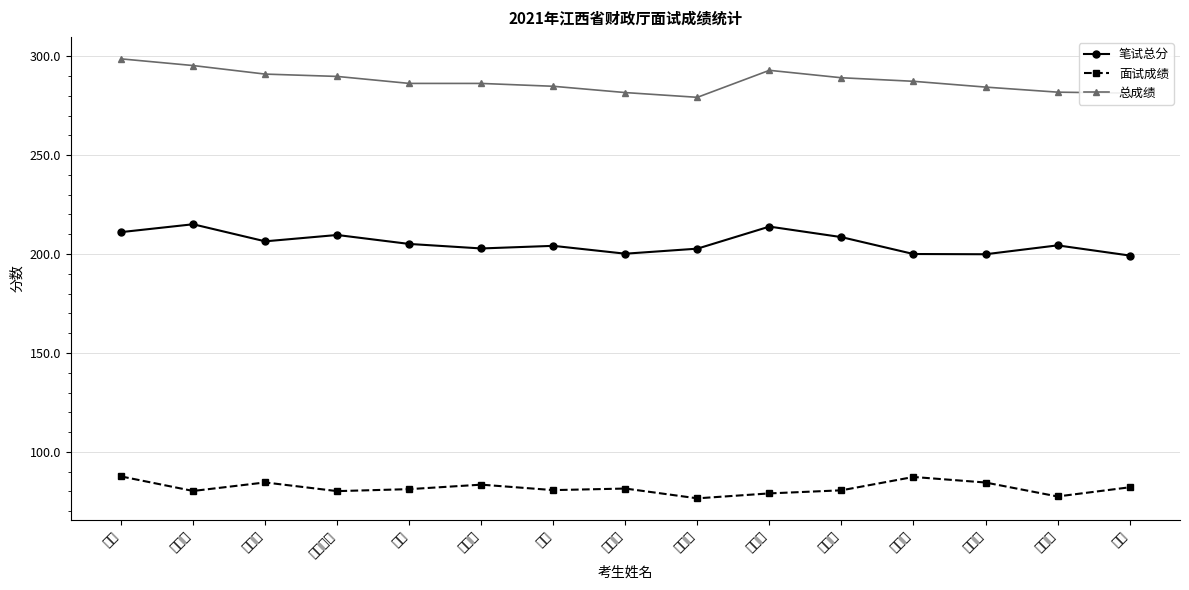

Reading right to left, transcribe all the data shown in this chart.

笔试总分: 199.2	204.4	199.9	200.0	208.6	213.9	202.7	200.2	204.1	202.8	205.1	209.6	206.4	215.1	211.1
面试成绩: 82.1	77.5	84.5	87.3	80.6	79.0	76.5	81.5	80.7	83.4	81.2	80.2	84.5	80.2	87.6
总成绩: 281.3	281.8	284.4	287.3	289.1	292.9	279.2	281.6	284.8	286.2	286.2	289.8	291.0	295.3	298.7